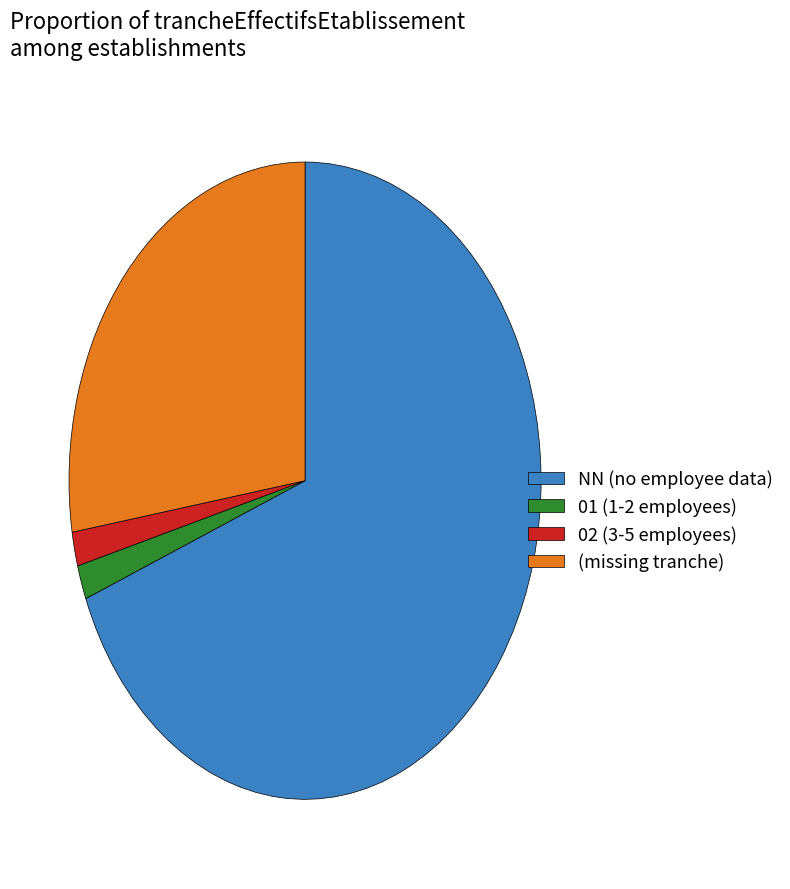

Which has a higher value, 01 (1-2 employees) or (missing tranche)?

(missing tranche)